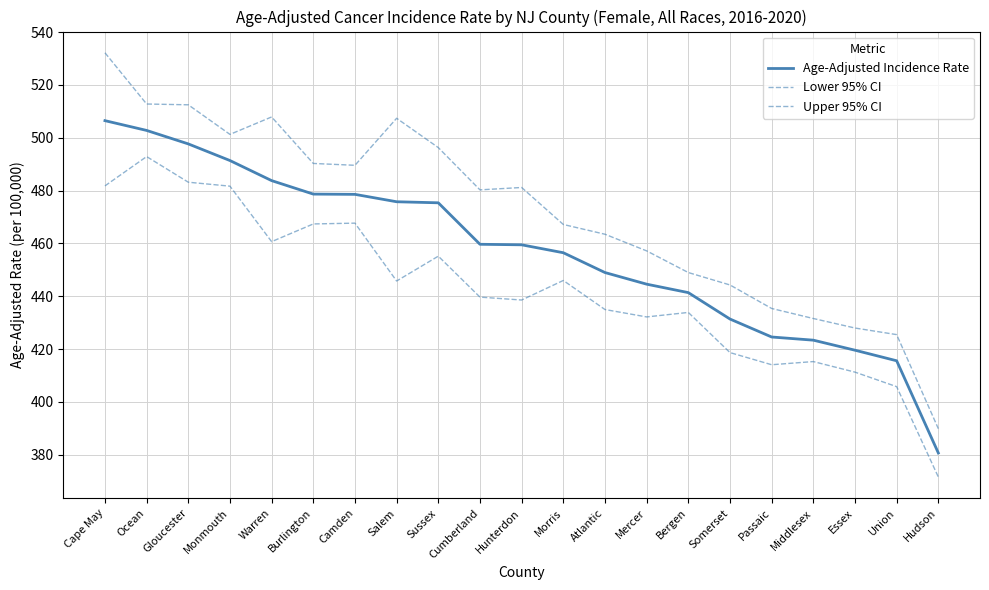

Which label corresponds to the smallest value in the chart?

Hudson